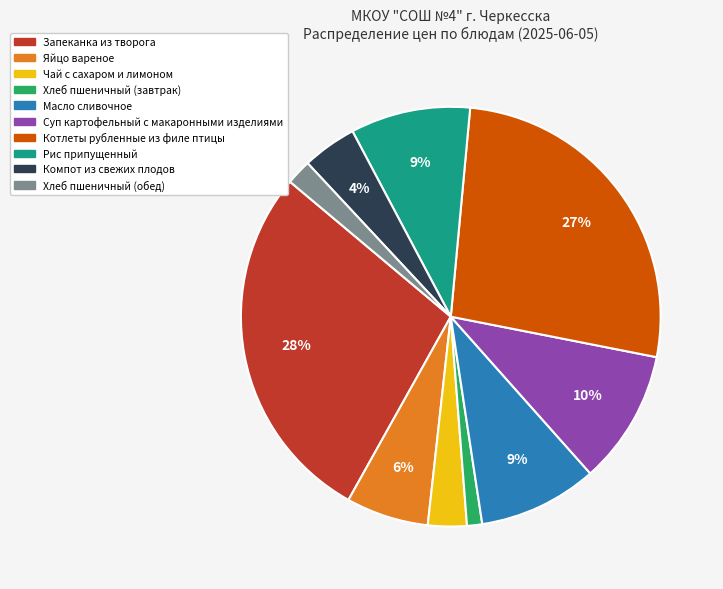

Does Рис припущенный account for over 50% of the chart?

No